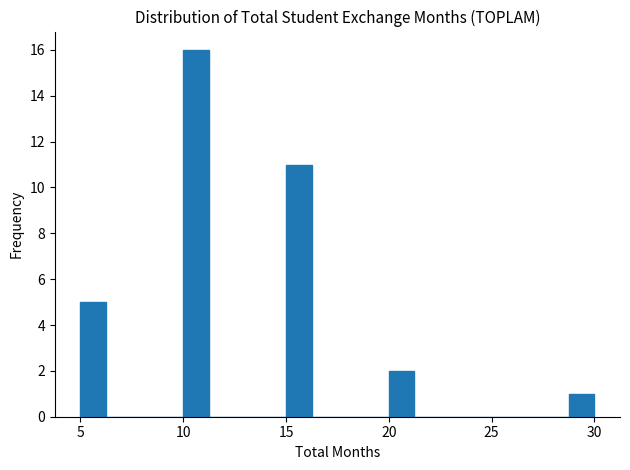

Around what value on the x-axis is the tallest bar? Give the approximate position of its centre, as read against the axis.

10.5